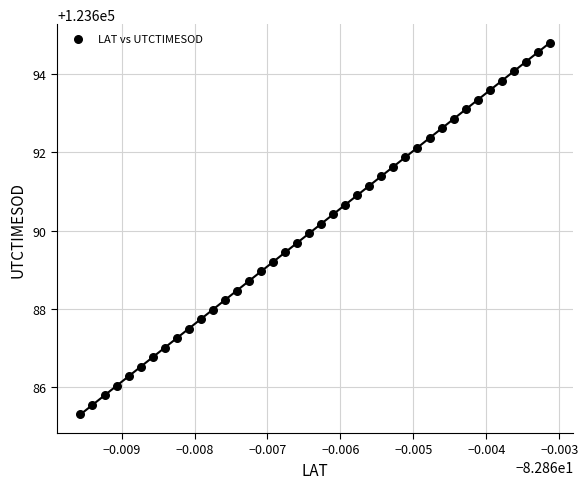

What is the range of Y values (max minus min)?

9.5